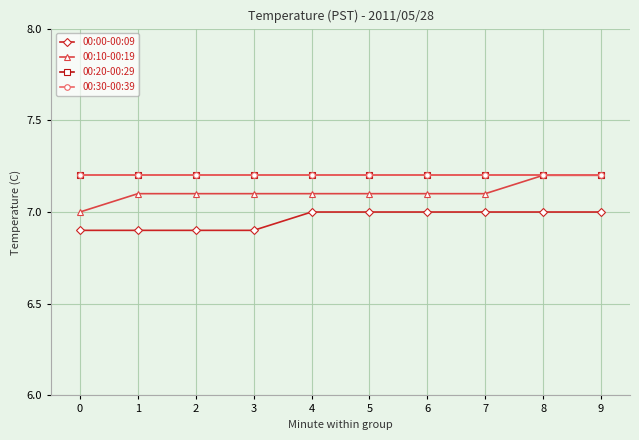

Is this an area chart (filled region under the line)?

No